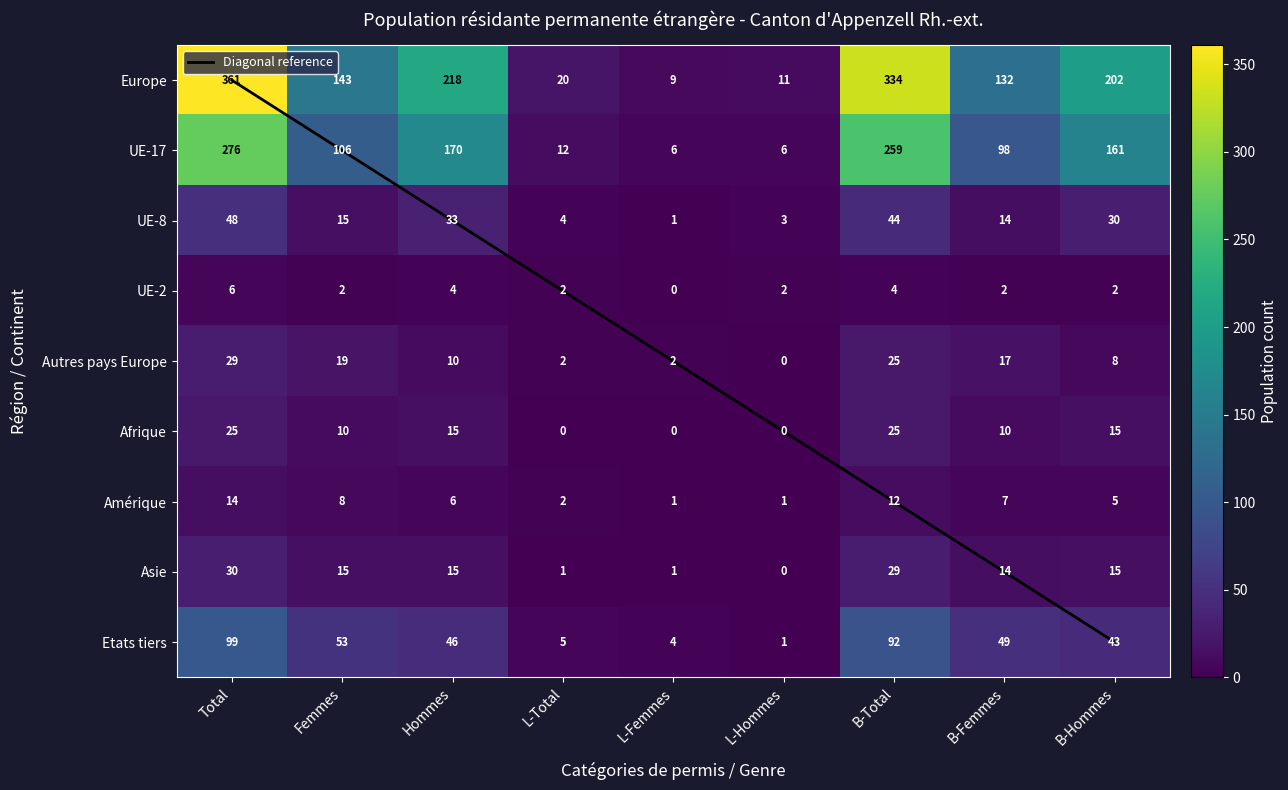

At which category is the sum across all series the highest?

Total